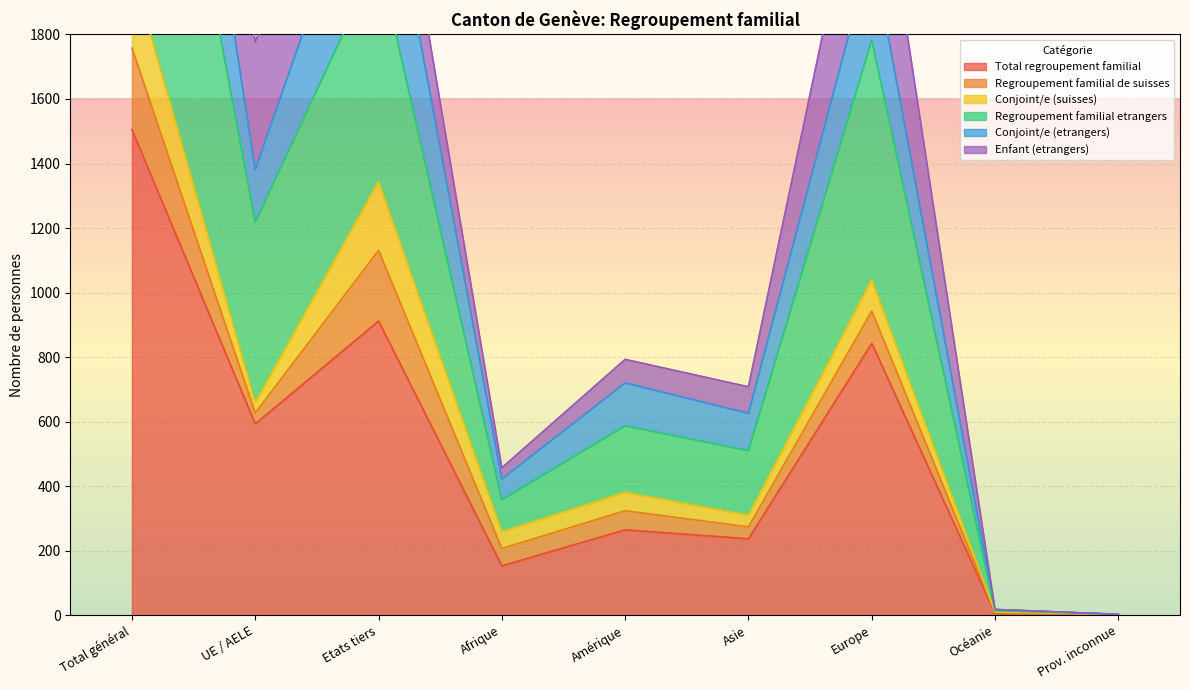

Which series has the largest range (max minus min)?

Regroupement familial etrangers